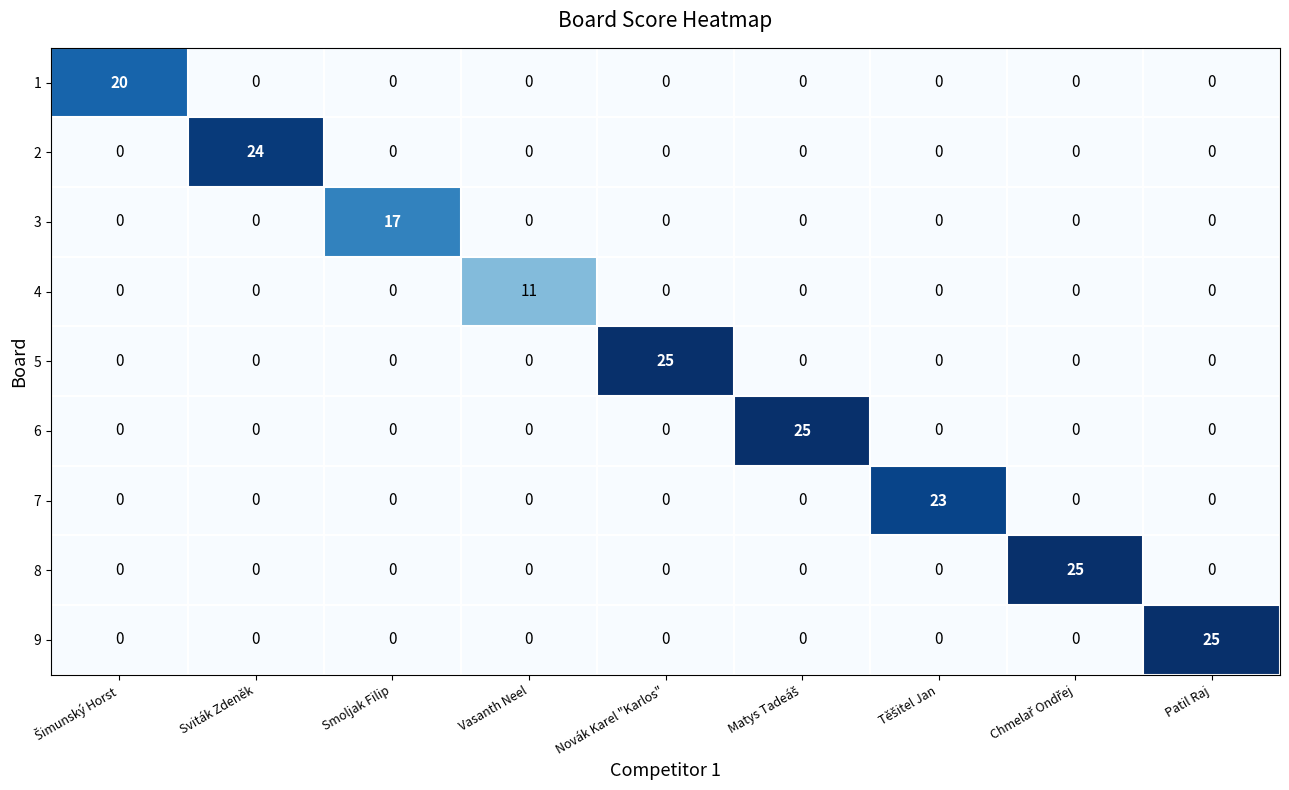

The 8 series shows 0 at Patil Raj. True or false?

True